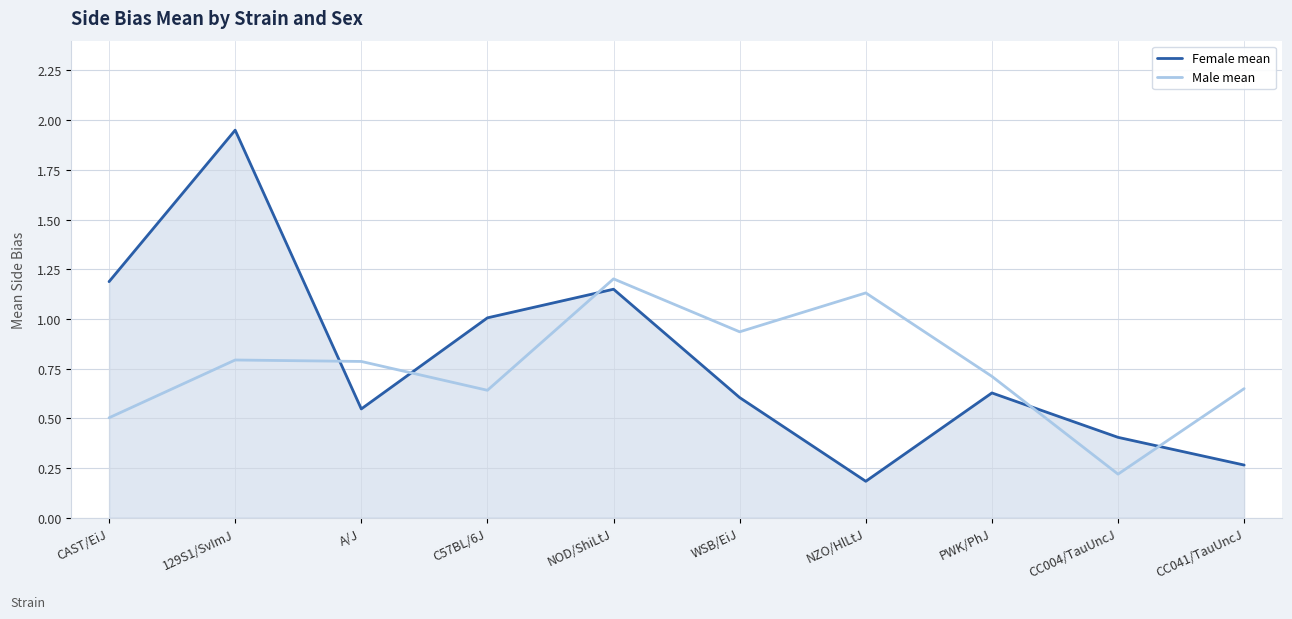

What position from the left is PWK/PhJ?

8